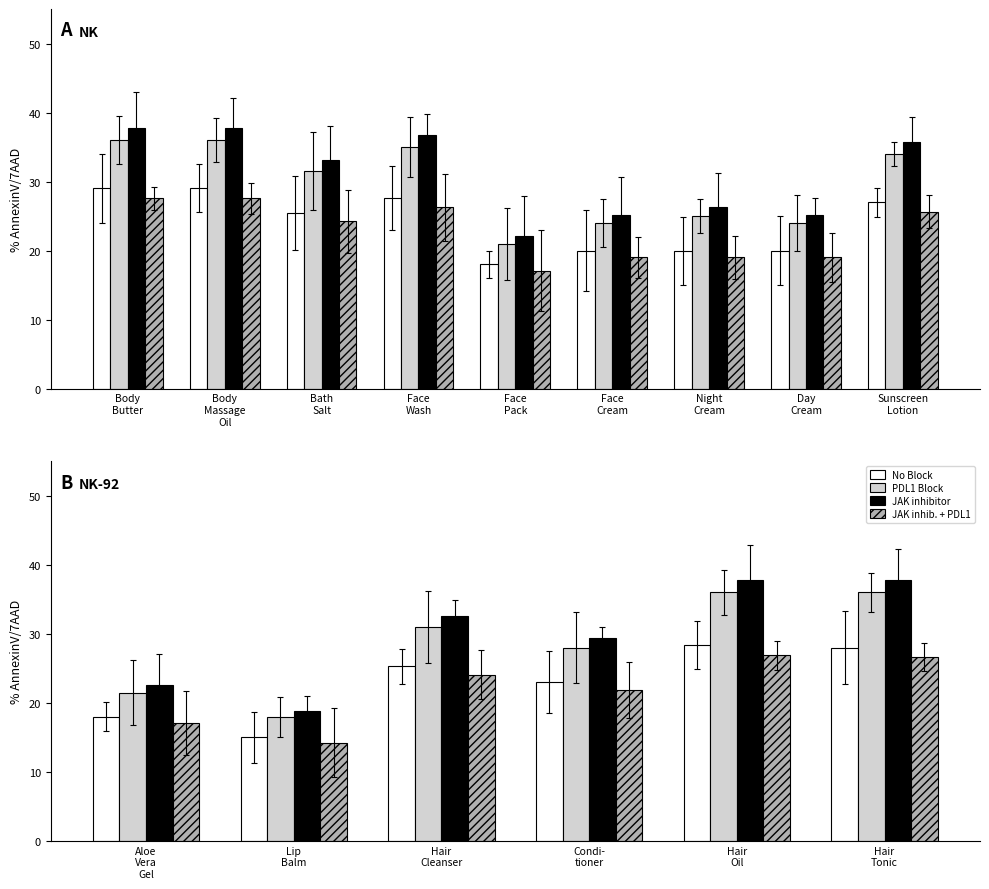

What is the sum of all No Block values?

137.7